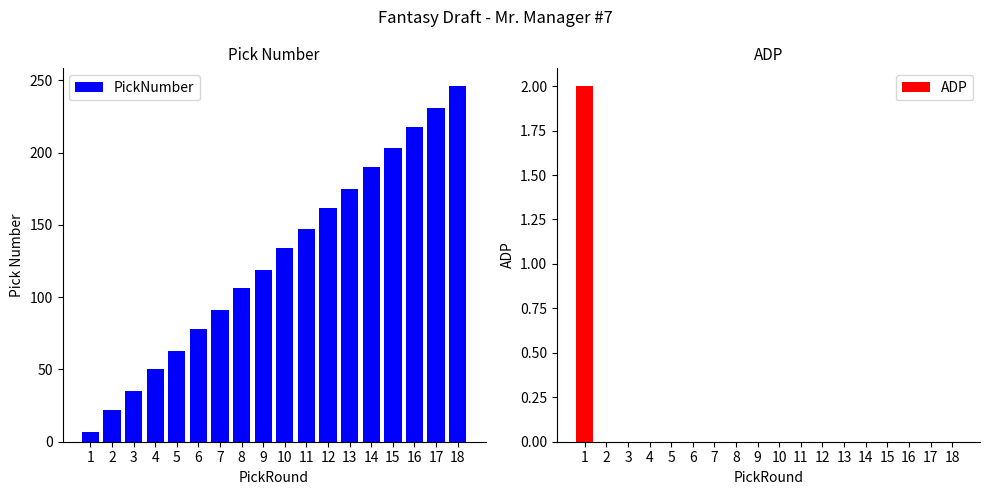

Rank the series by their average value, from highest to lowest.

PickNumber, ADP